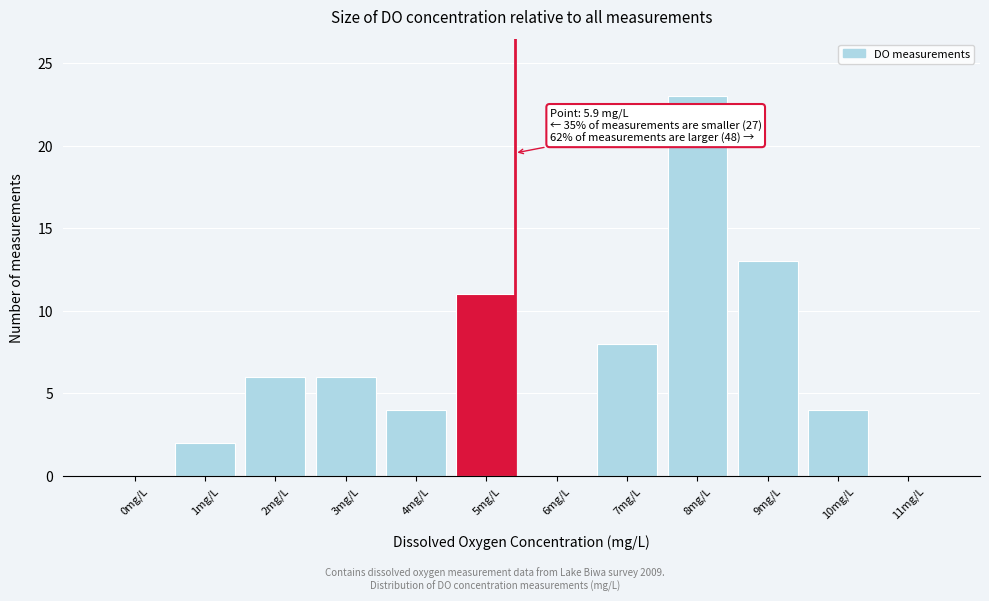

Reading left to right, what are all the values shown in this chart?

0mg/L=0	1mg/L=2	2mg/L=6	3mg/L=6	4mg/L=4	5mg/L=11	6mg/L=0	7mg/L=8	8mg/L=23	9mg/L=13	10mg/L=4	11mg/L=0